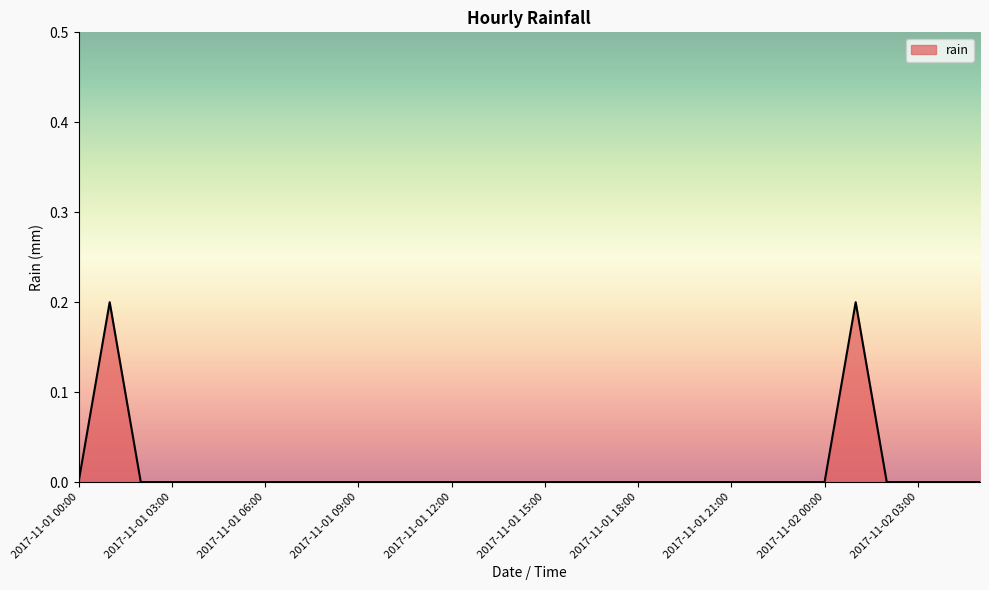

Does the chart have visible grid lines?

No